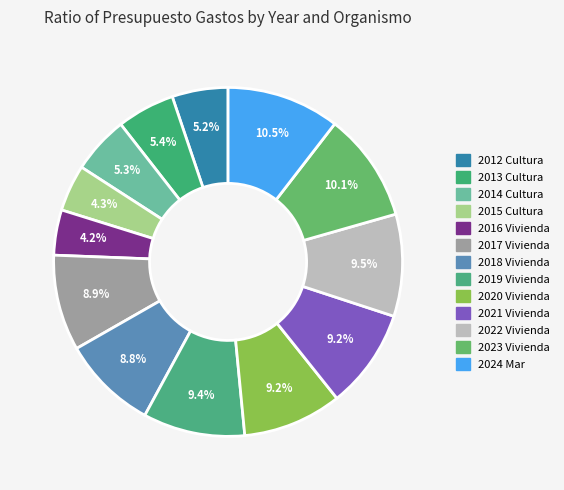

The 2016 Vivienda slice represents 4% of the pie. True or false?

True